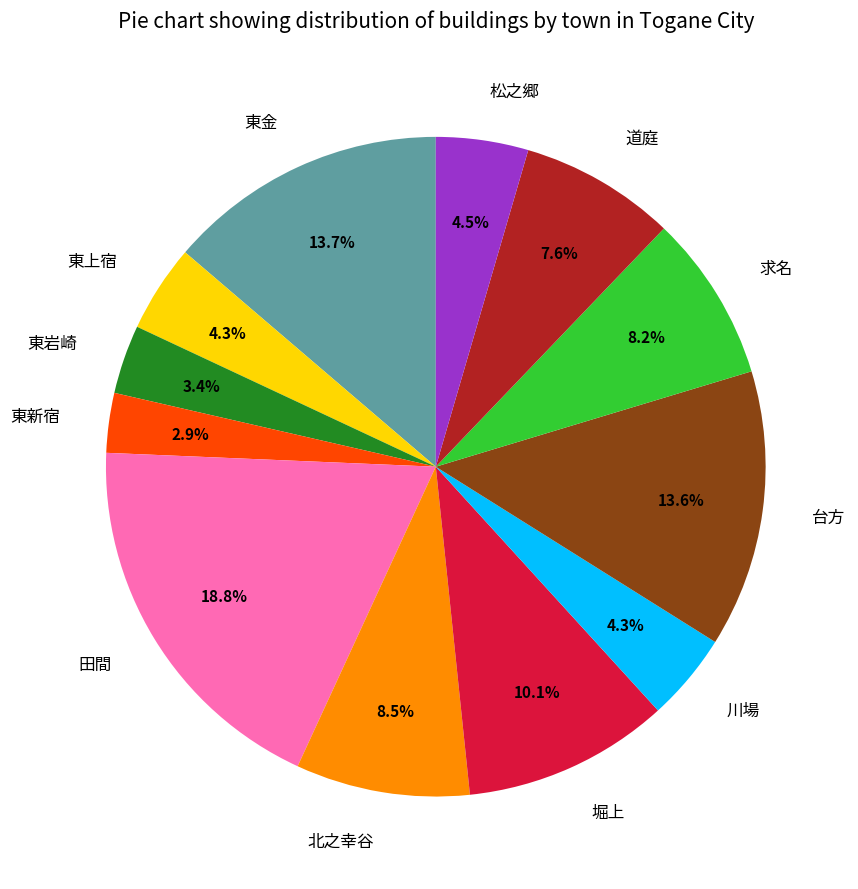

Is 堀上 the majority of the pie?

No